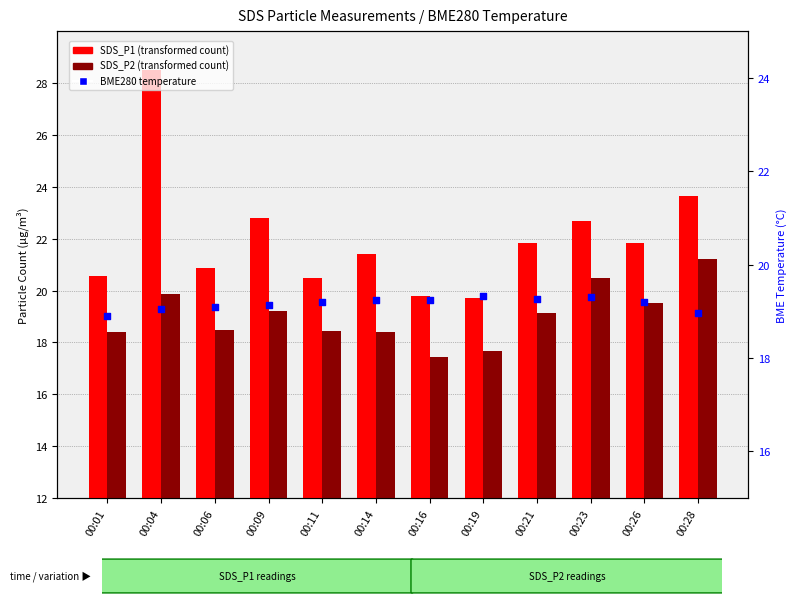

What is the total value across all series at 00:14?

59.1